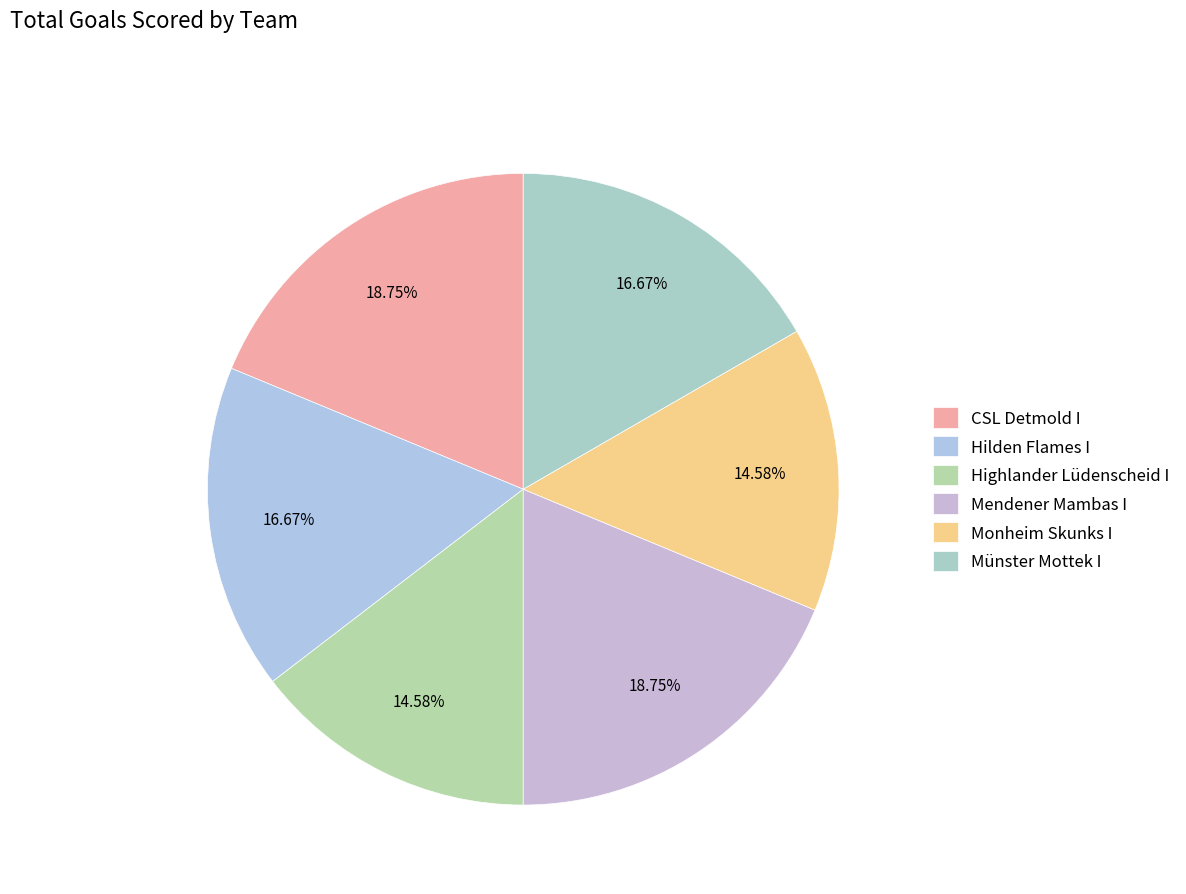

To the nearest percent, what is the average slice percentage?

17%